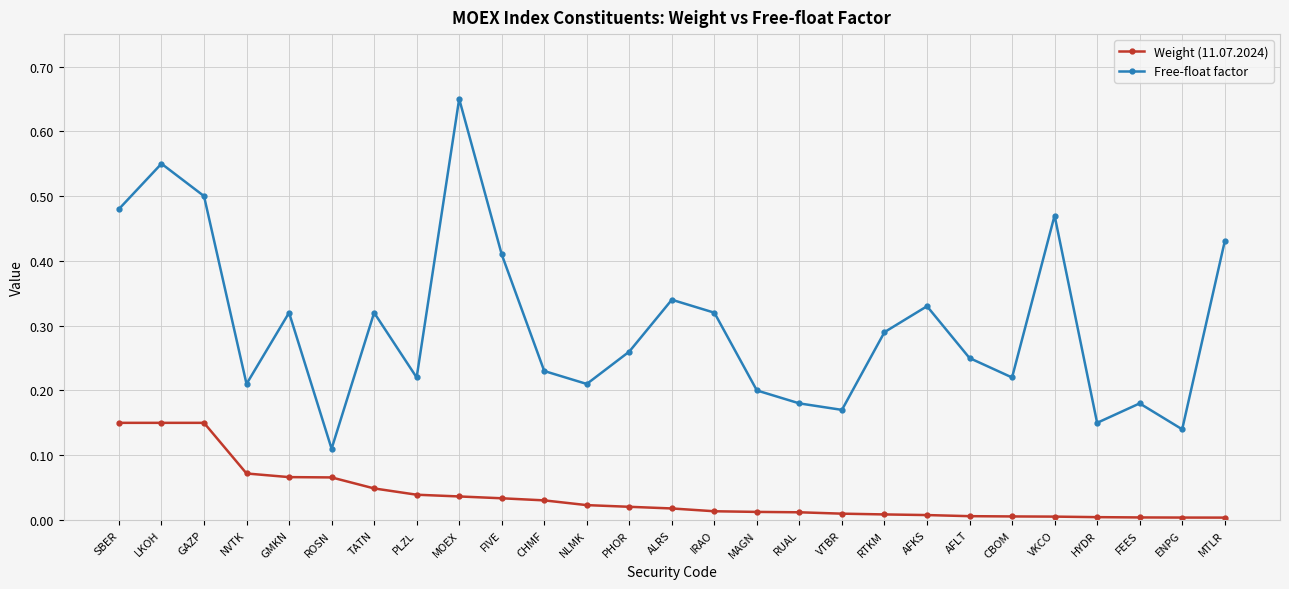

The value of Weight (11.07.2024) at CBOM is 0.0. True or false?

True